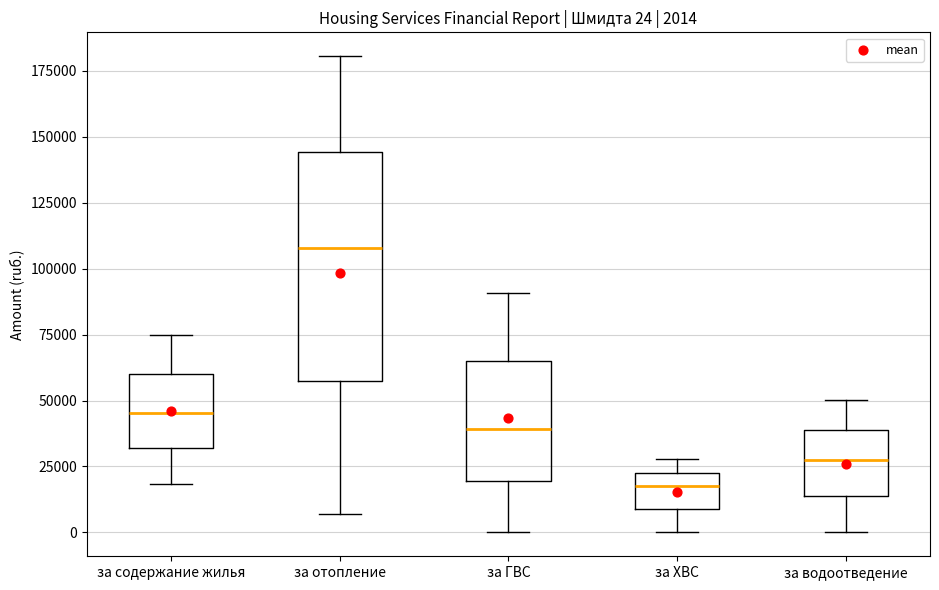

Comparing the boxes themselves (not the whiskers), which one is the tallest?

за отопление